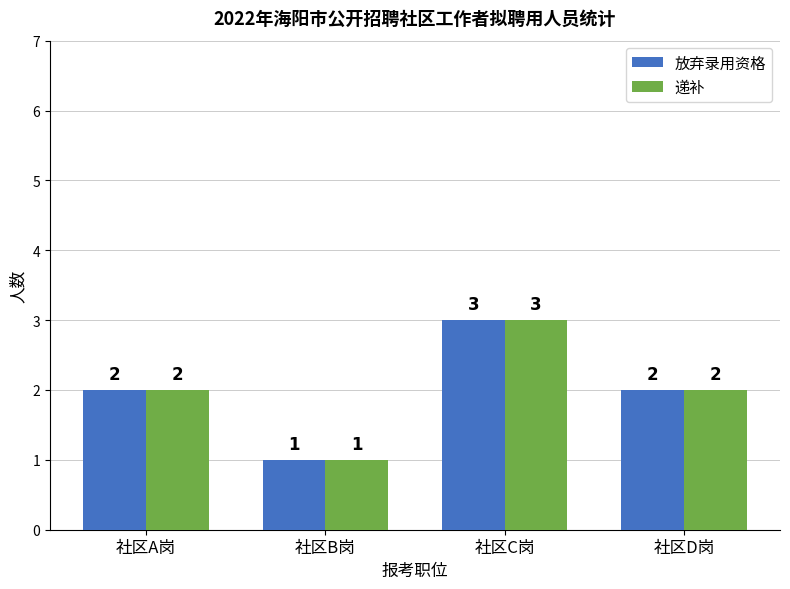

What is the sum of the 放弃录用资格 values at 社区A岗 and 社区D岗?

4